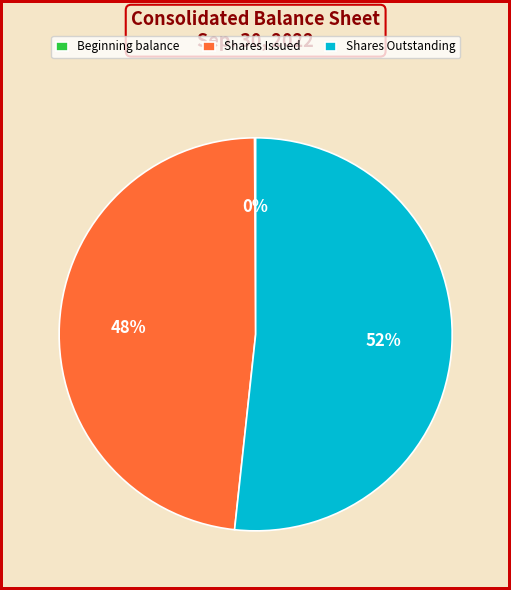

True or false: Shares Issued accounts for 54% of the total.

False